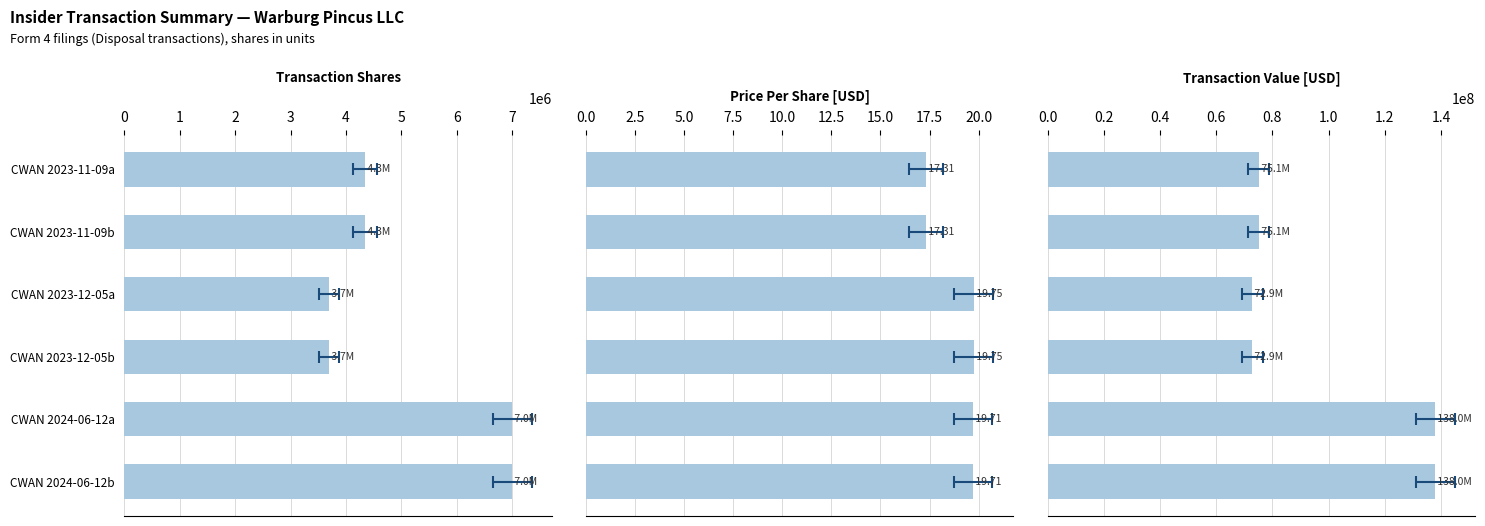

How many categories are shown in the chart?

6